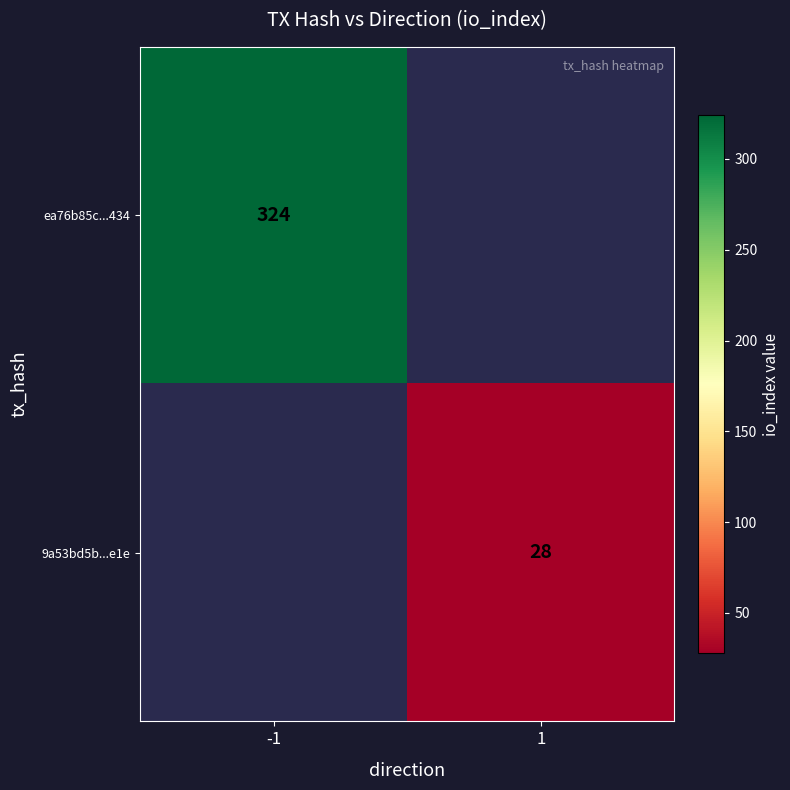

Is the value of ea76b85c...434 at -1 greater than the value of 9a53bd5b...e1e at 1?

Yes